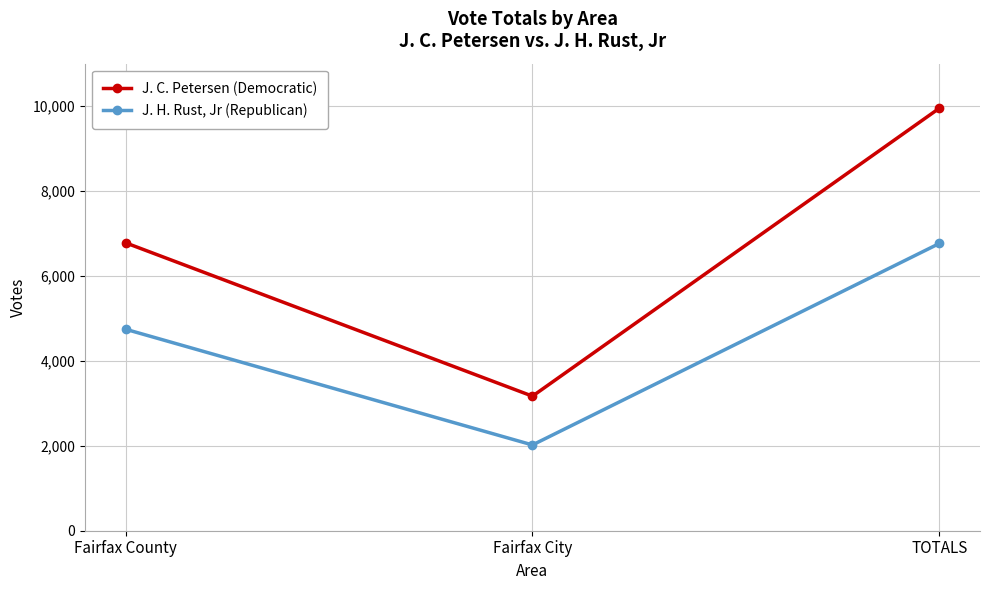

What is the value of the J. H. Rust, Jr (Republican) point at the 2nd from the left?

2020